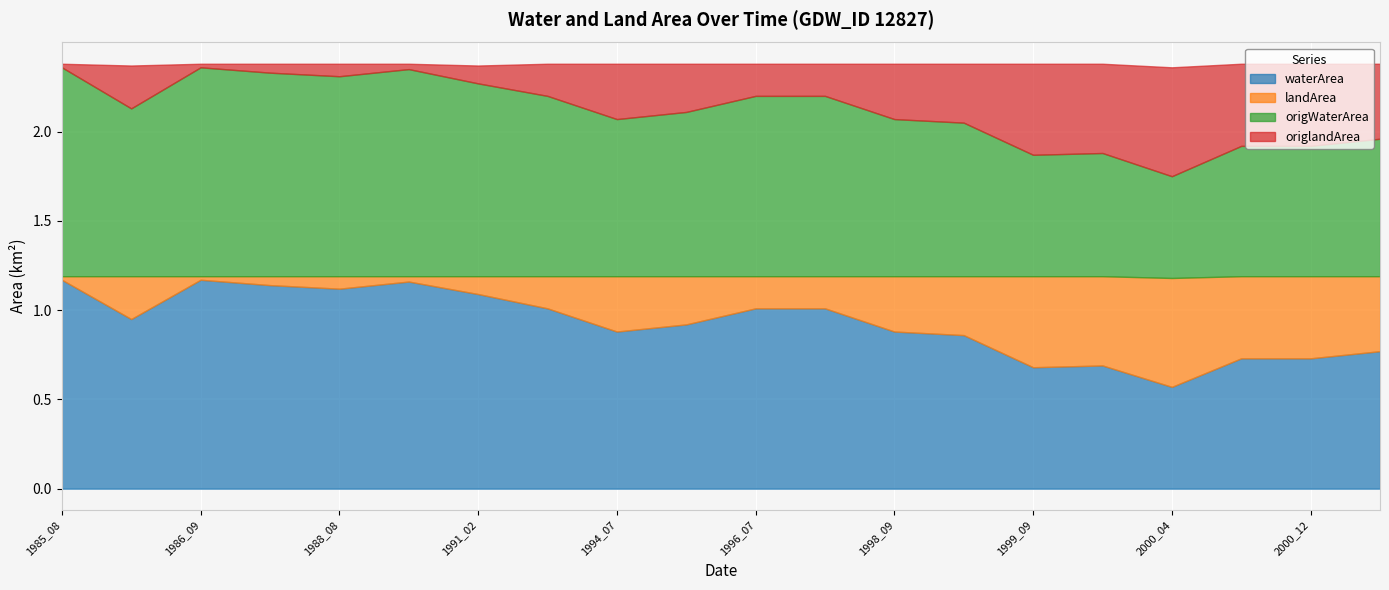

Reading left to right, list all the values displayed in this chart.

waterArea: 1.2	0.9	1.2	1.1	1.1	1.2	1.1	1.0	0.9	0.9	1.0	1.0	0.9	0.9	0.7	0.7	0.6	0.7	0.7	0.8
landArea: 0.0	0.2	0.0	0.1	0.1	0.0	0.1	0.2	0.3	0.3	0.2	0.2	0.3	0.3	0.5	0.5	0.6	0.5	0.5	0.4
origWaterArea: 1.2	0.9	1.2	1.1	1.1	1.2	1.1	1.0	0.9	0.9	1.0	1.0	0.9	0.9	0.7	0.7	0.6	0.7	0.7	0.8
origlandArea: 0.0	0.2	0.0	0.1	0.1	0.0	0.1	0.2	0.3	0.3	0.2	0.2	0.3	0.3	0.5	0.5	0.6	0.5	0.5	0.4